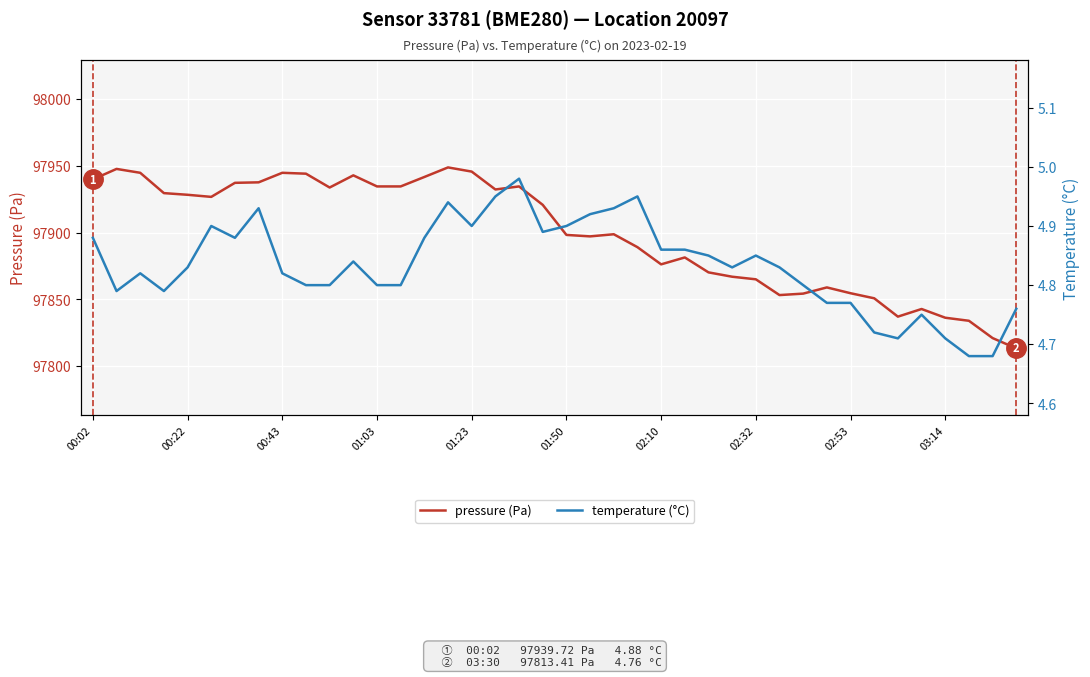

The pressure (Pa) series shows 97928.2 at 00:22. True or false?

True